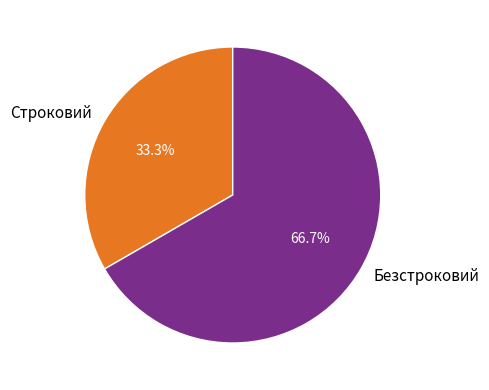

Which slice represents more than half of the pie?

Безстроковий